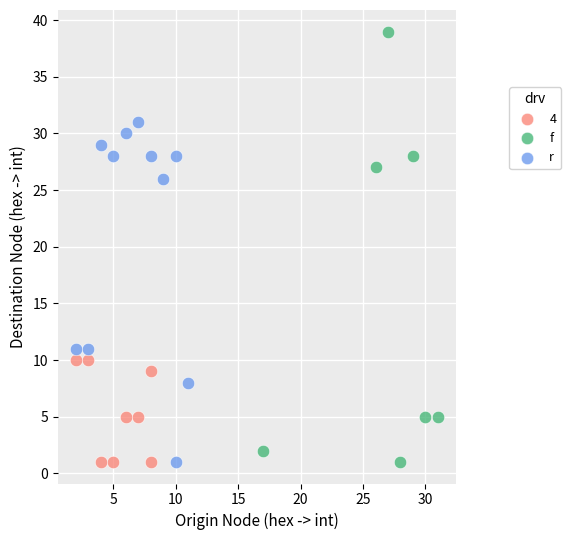

Which series reaches the maximum Y coordinate?

f